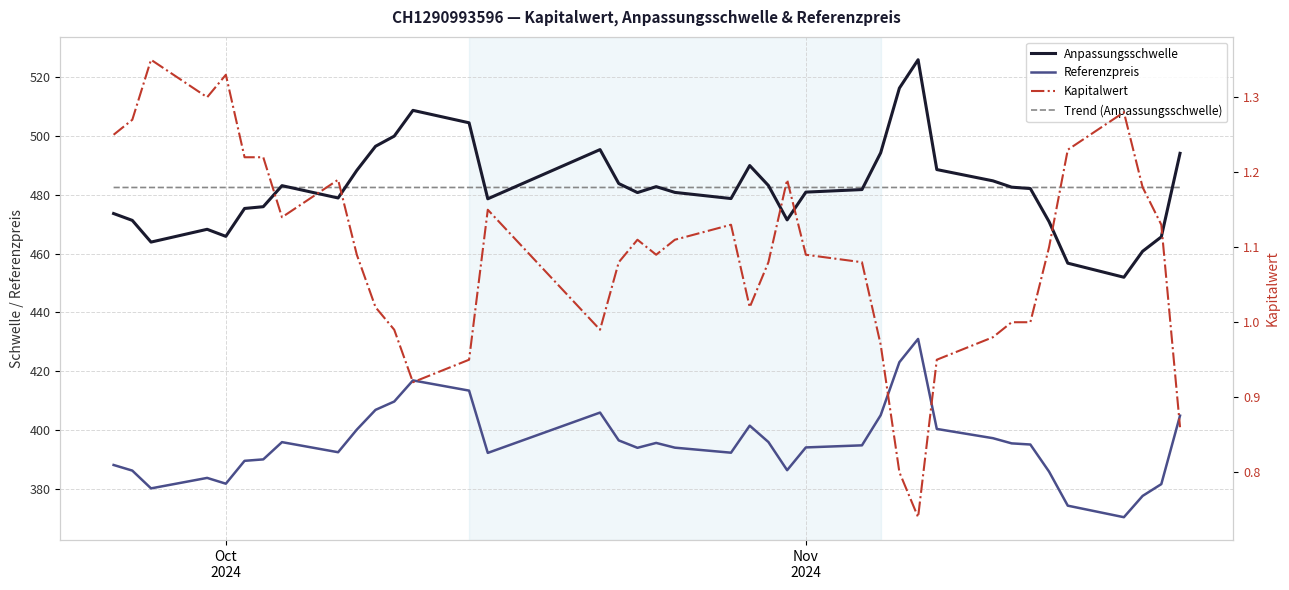

What is the value of the Kapitalwert point at the 16th from the left?

1.0